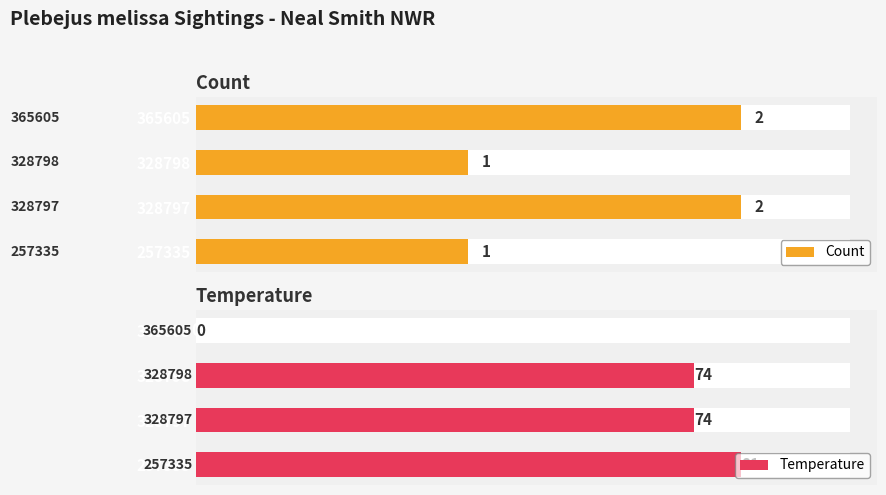

The Count_overlay series shows 2 at 365605. True or false?

True